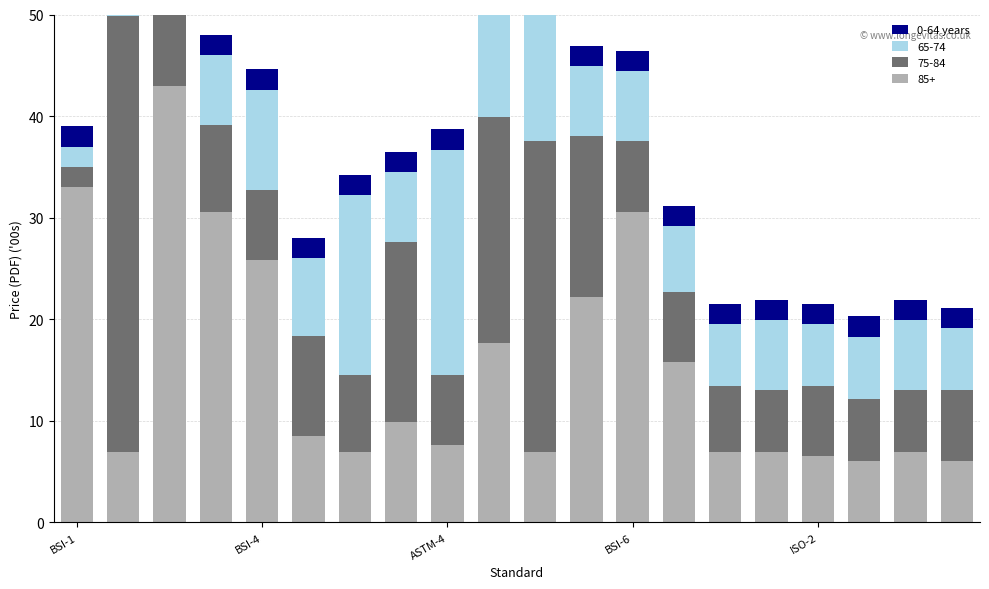

What is the average value of the 65-74 series?

10.6